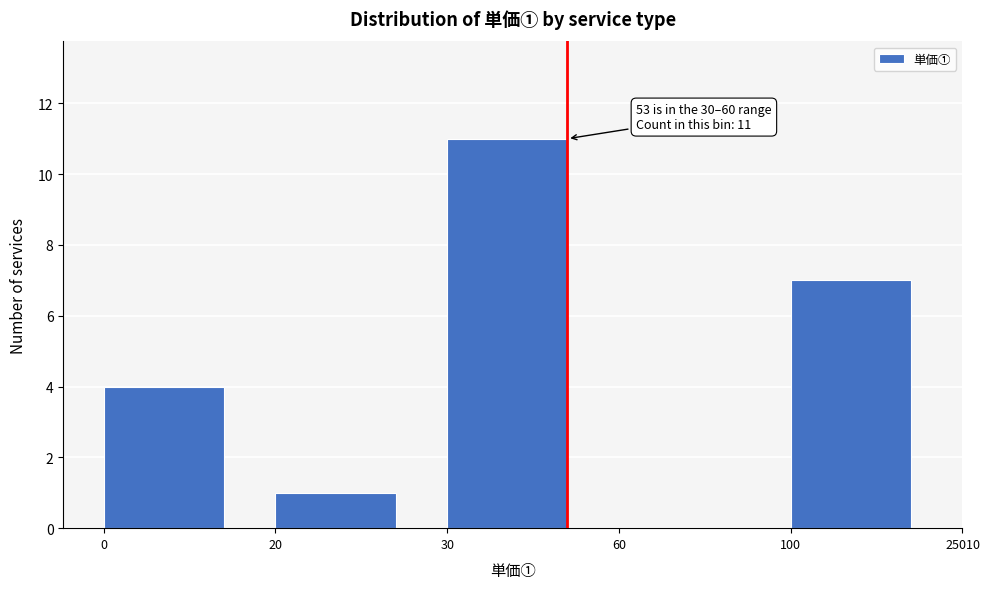

Reading left to right, extract all data points from this chart.

0=4	20=1	30=11	60=0	100=7